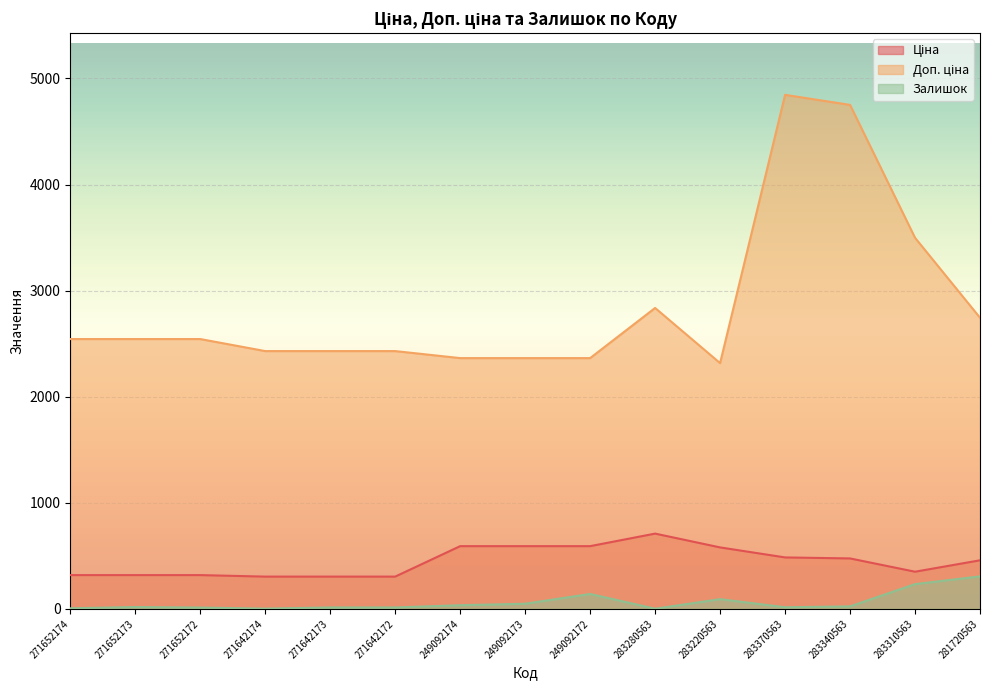

At 283280563, list the series in order from smallest to largest.

Залишок, Ціна, Доп. ціна